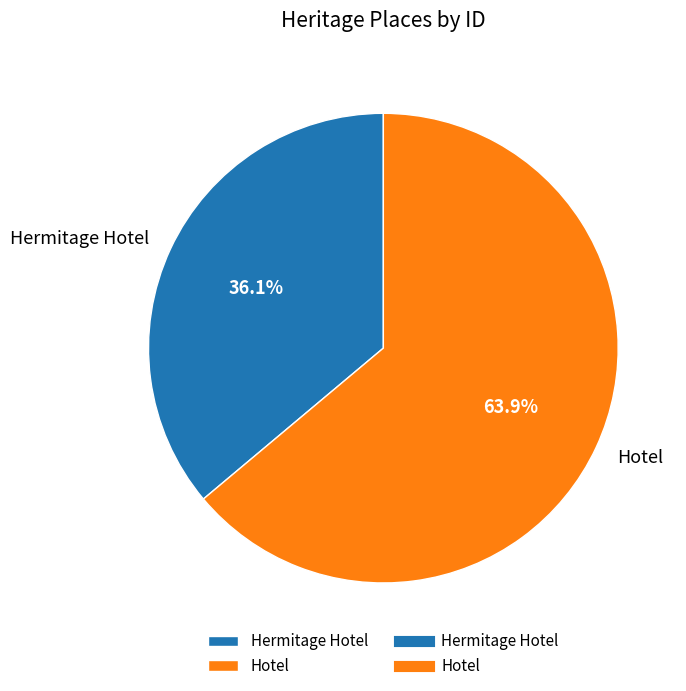

Is it true that Hotel is 64% of the pie?

True